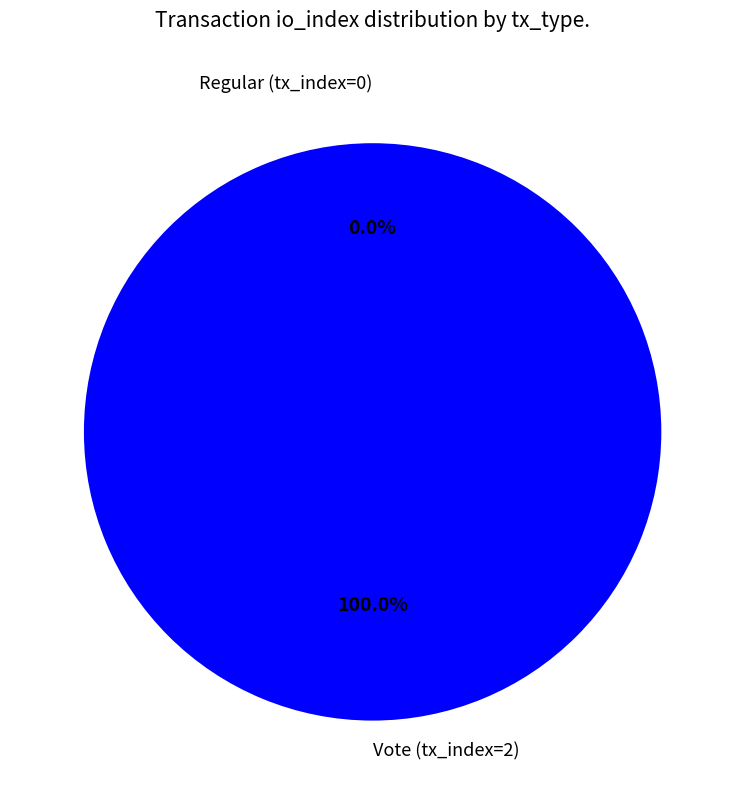

Count the number of slices in the pie.

2